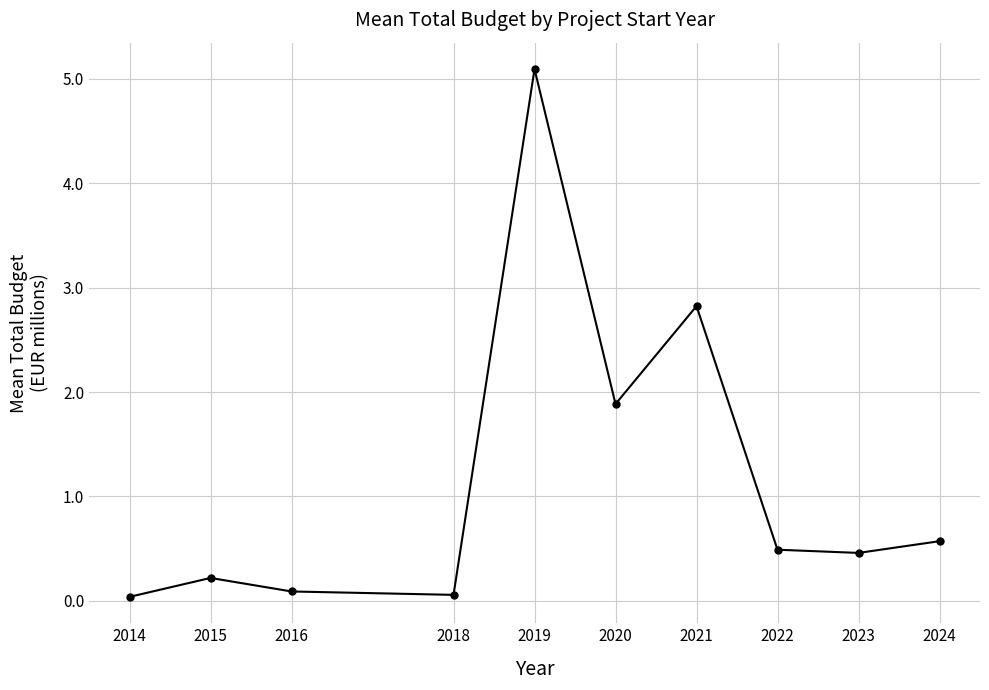

How many interior local valleys (lower than both neighbors) does the data have?

3